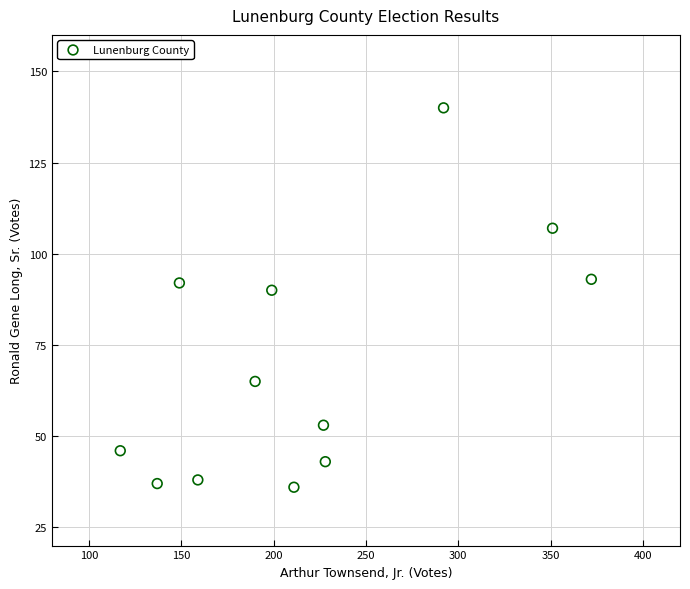

What is the average X value?

219